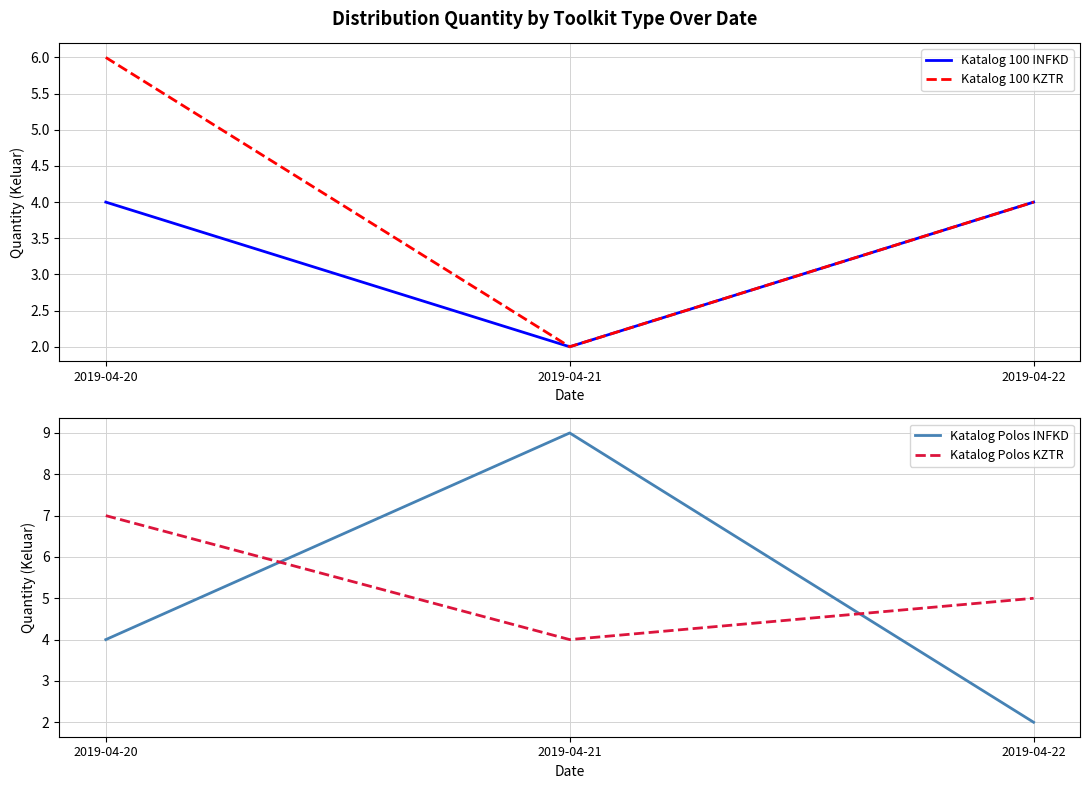

Count the number of categories in the chart.

3